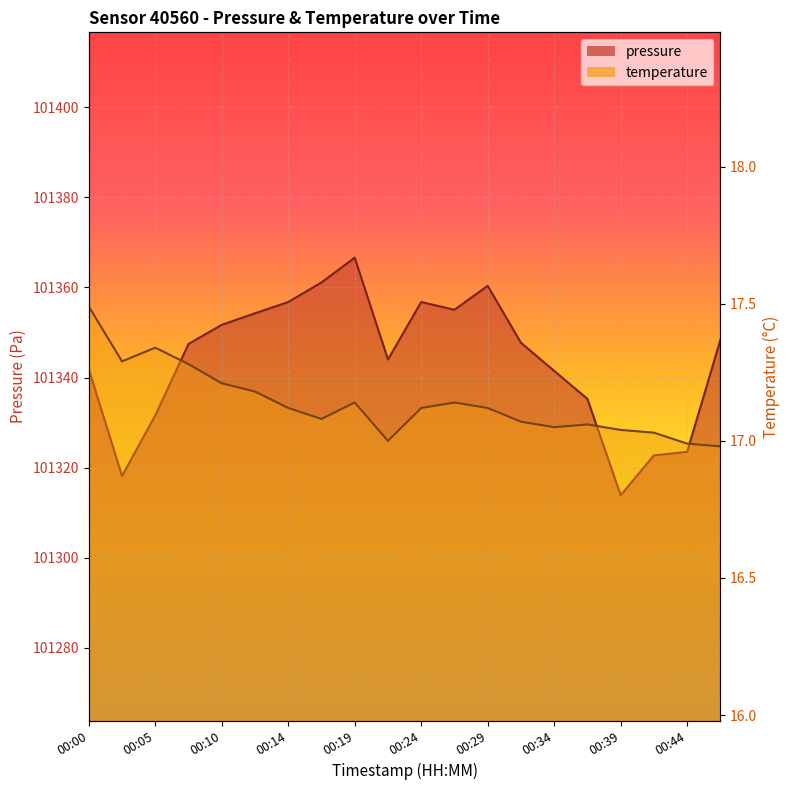

How many data points in temperature are above 17?

17